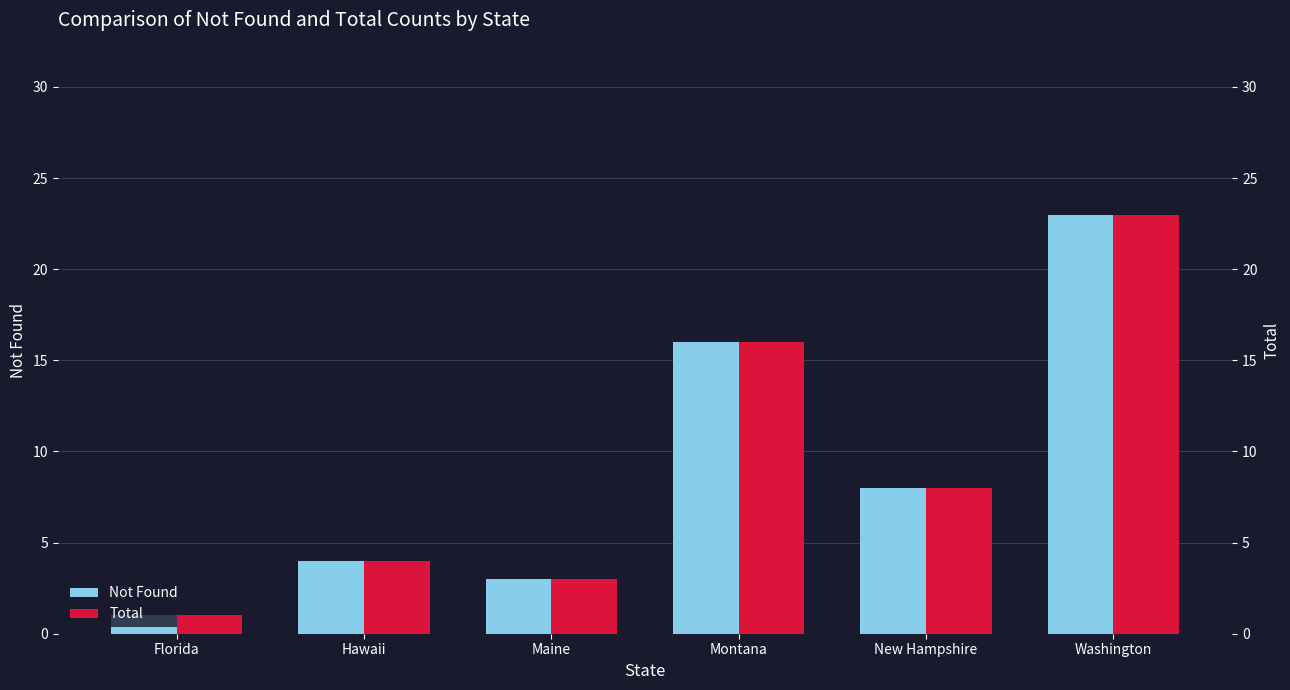

How many data points in Total are above 8?

2